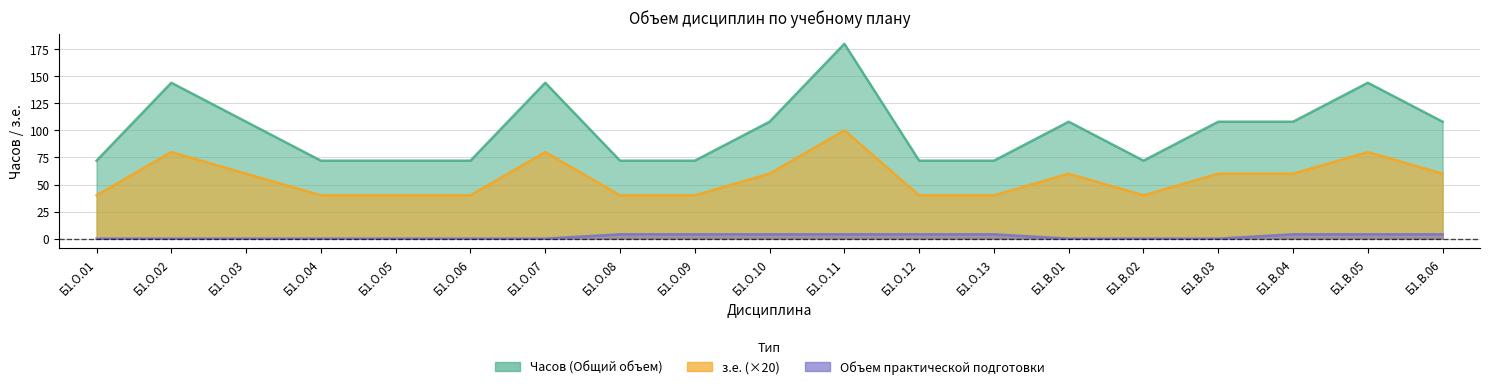

Between Б1.О.09 and Б1.В.04, which series saw the biggest shift?

з.е.